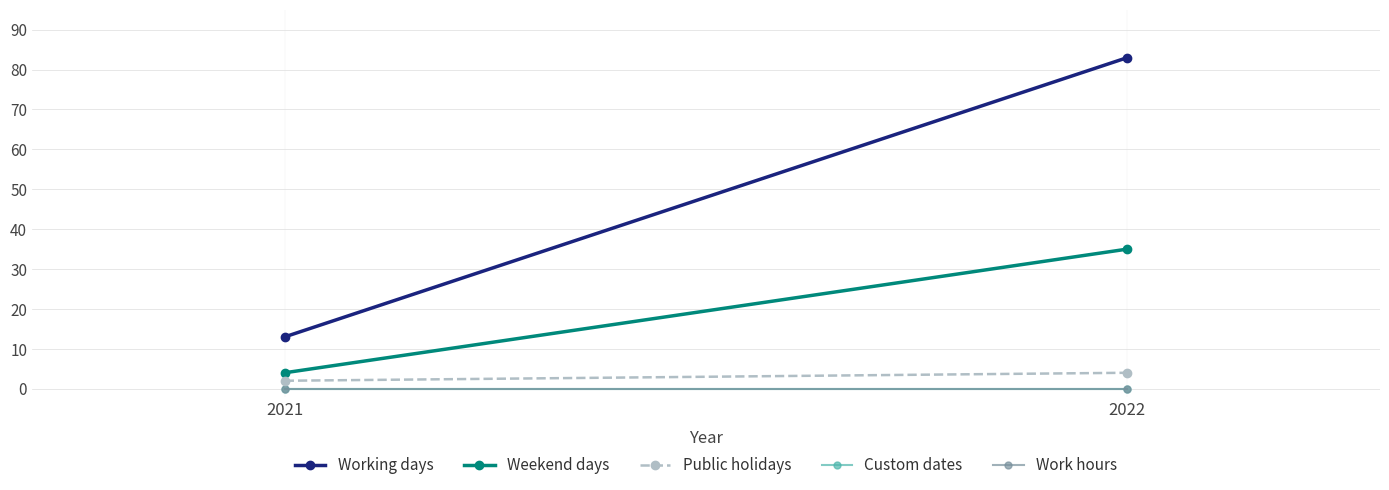

Is it true that Working days equals 49 at 2022?

False